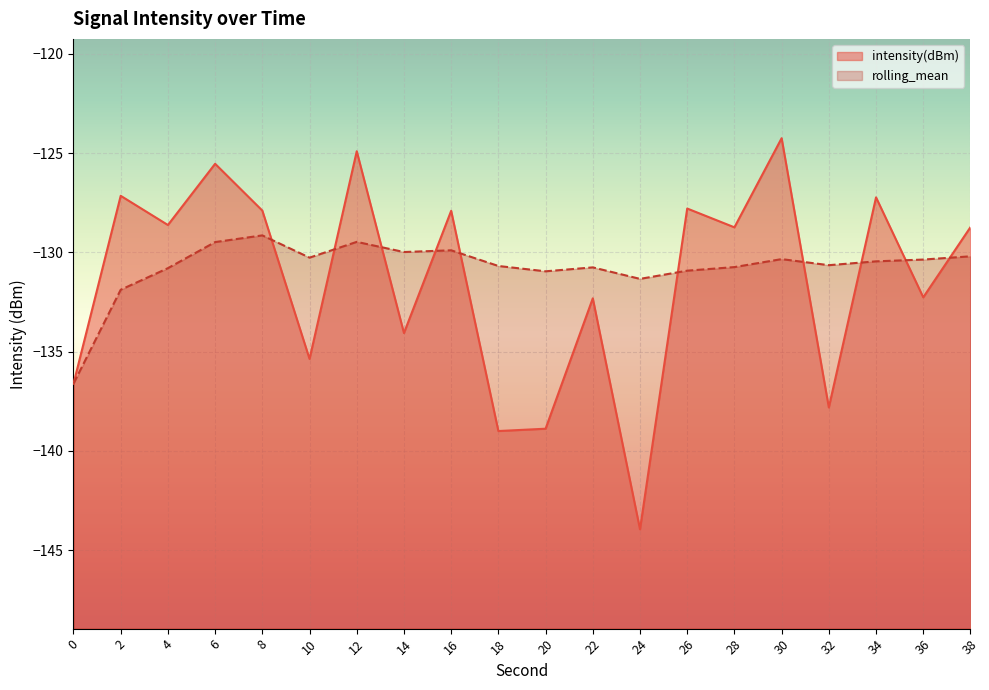

Count the number of categories in the chart.

20